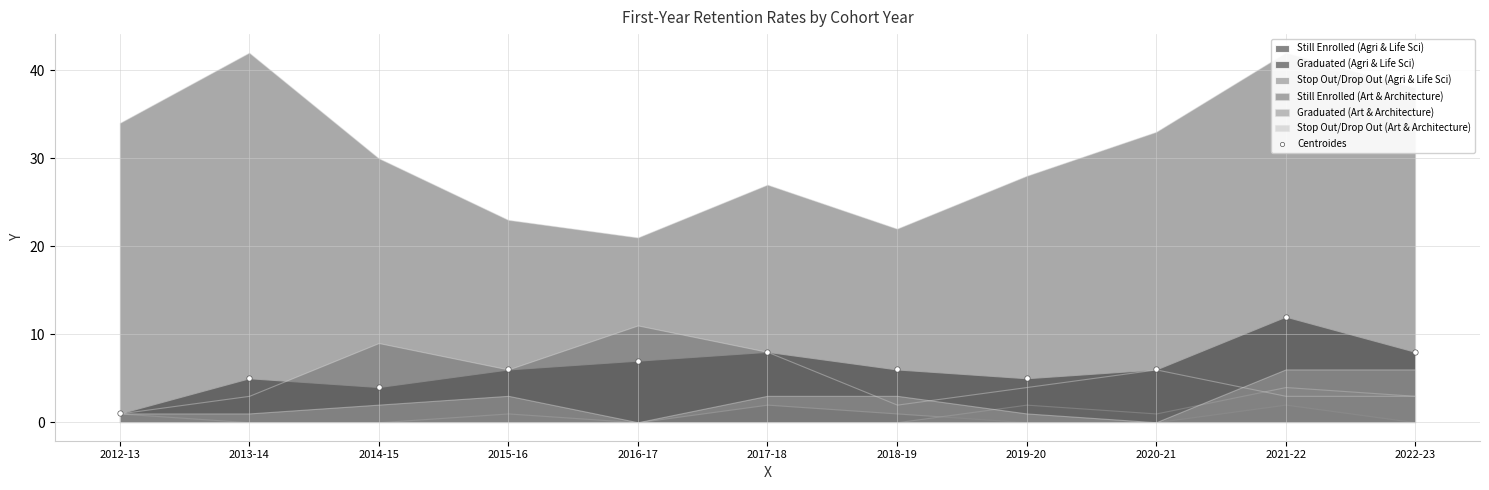

What is the average Y value?

6